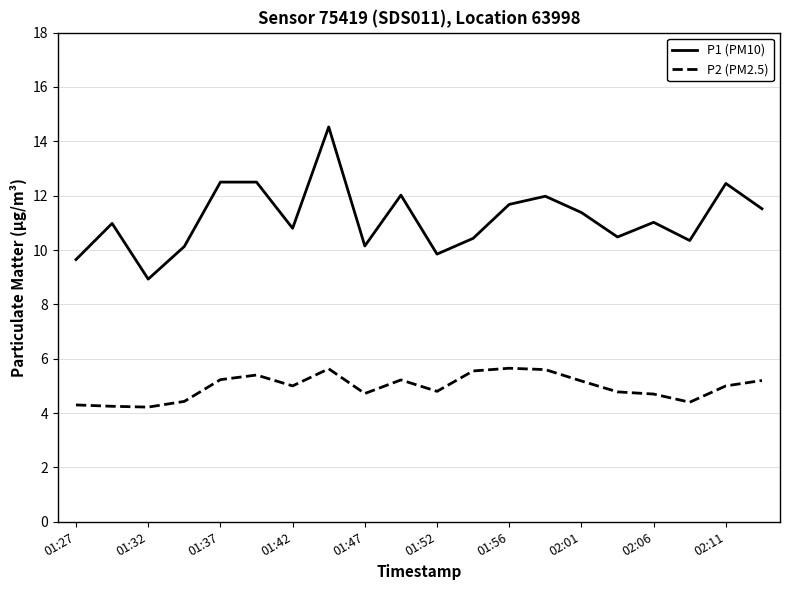

What is the minimum value shown in the chart?

4.2